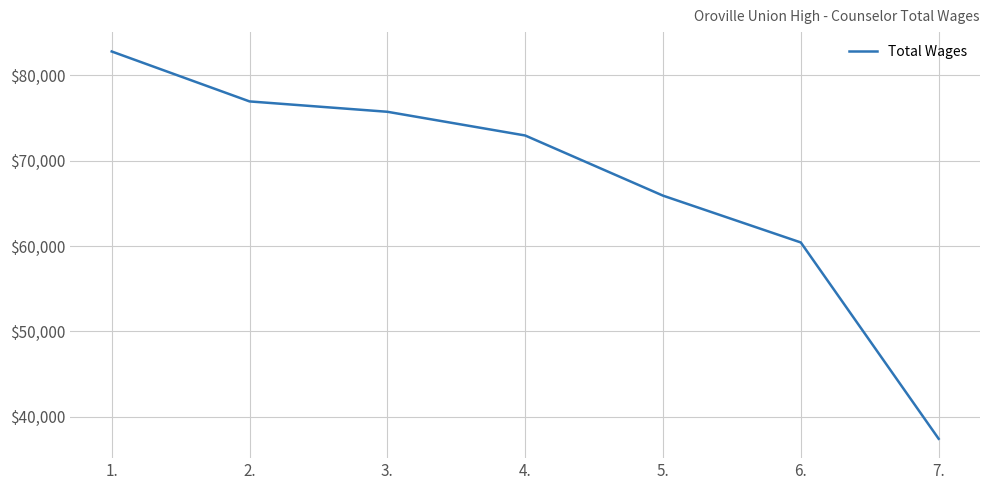

What is the difference between the maximum and minimum values?

45403